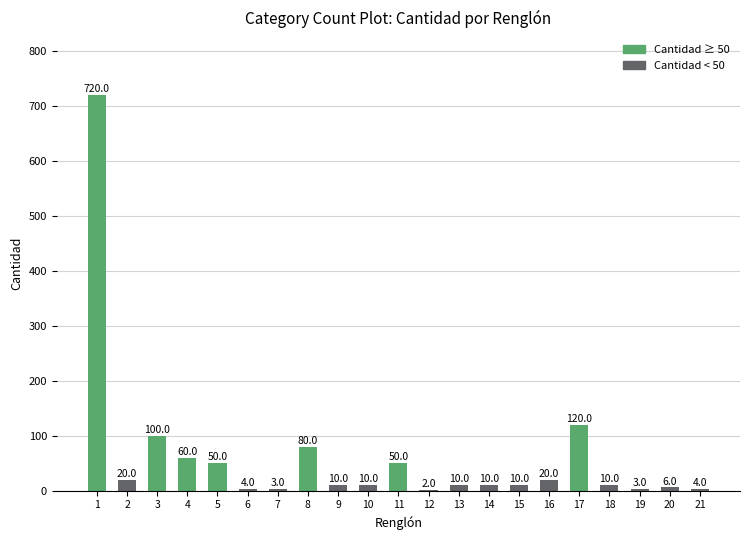

At which label is the value closest to 361?

17